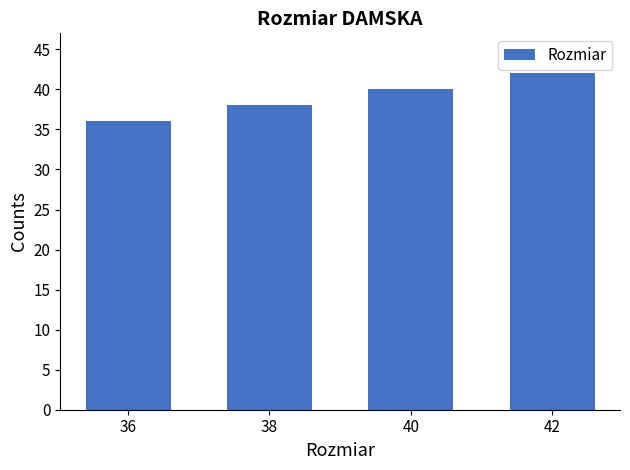

Reading left to right, what are all the values shown in this chart?

36	38	40	42